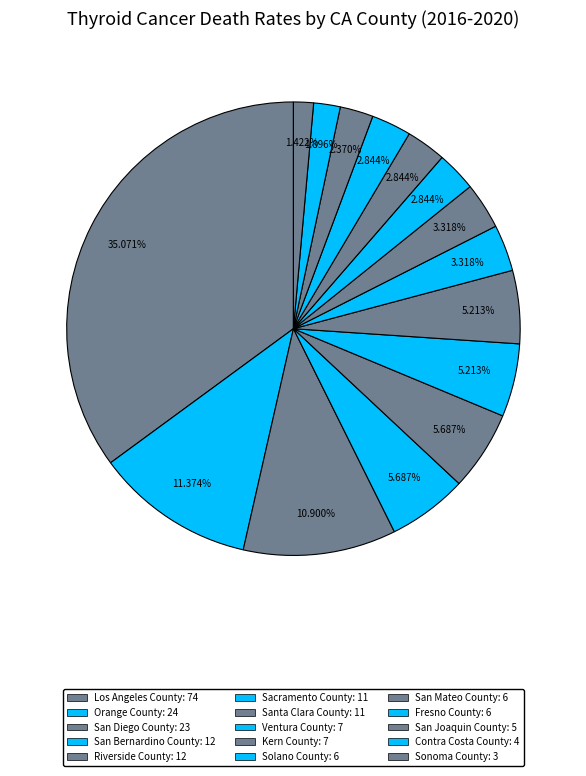

Approximately how many times larger is the value at Riverside County compared to Kern County?

1.7